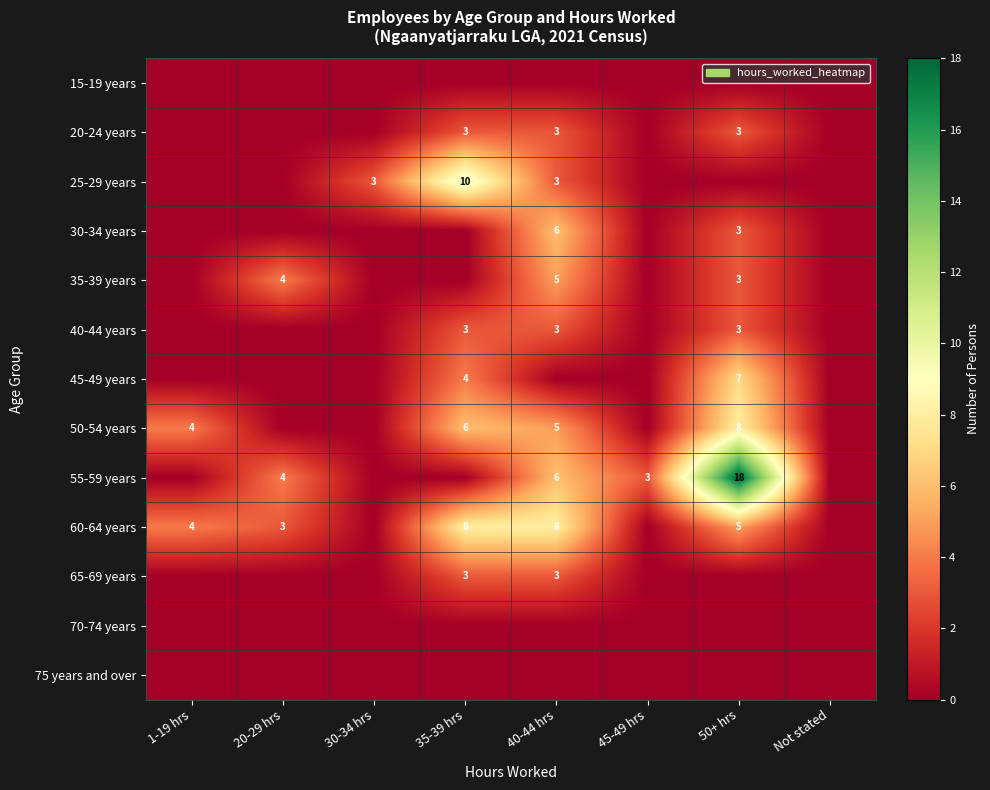

True or false: 65-69 years has a value of 5 at 35-39 hrs.

False